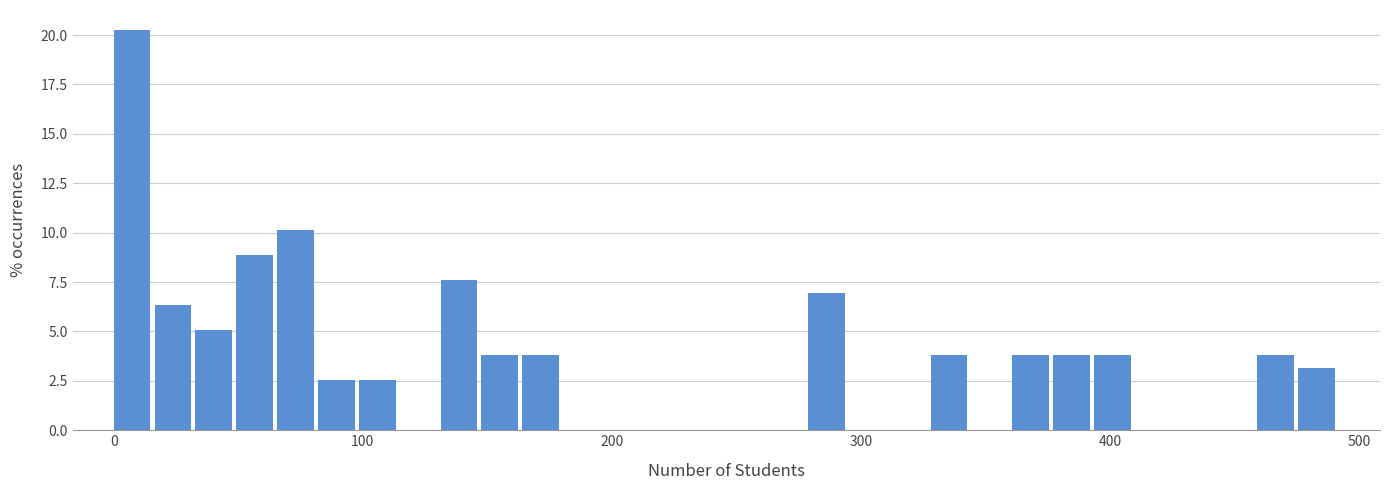

Read against the x-axis, roughly where is the centre of the tallest bar?

10